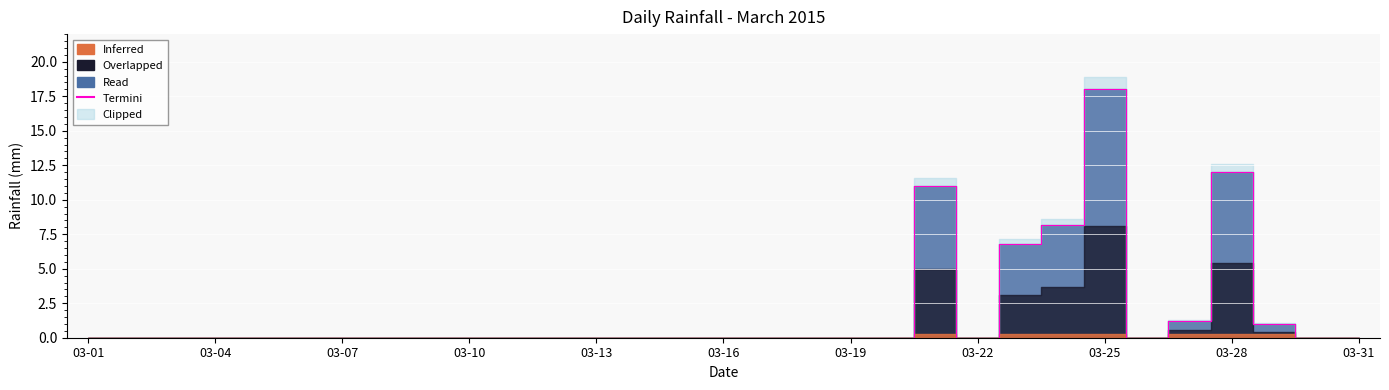

Rank the categories by value from highest to lowest.

2015-03-25, 2015-03-28, 2015-03-21, 2015-03-24, 2015-03-23, 2015-03-27, 2015-03-29, 2015-03-01, 2015-03-02, 2015-03-03, 2015-03-04, 2015-03-05, 2015-03-06, 2015-03-07, 2015-03-08, 2015-03-09, 2015-03-10, 2015-03-11, 2015-03-12, 2015-03-13, 2015-03-14, 2015-03-15, 2015-03-16, 2015-03-17, 2015-03-18, 2015-03-19, 2015-03-20, 2015-03-22, 2015-03-26, 2015-03-30, 2015-03-31